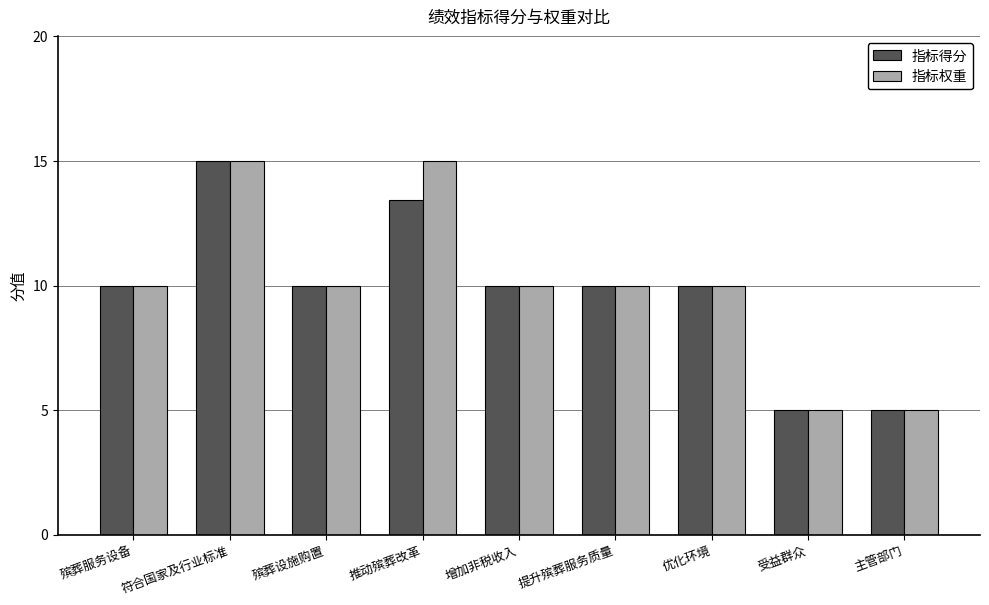

Reading right to left, transcribe all the data shown in this chart.

指标得分: 5.0	5.0	10.0	10.0	10.0	13.4	10.0	15.0	10.0
指标权重: 5.0	5.0	10.0	10.0	10.0	15.0	10.0	15.0	10.0